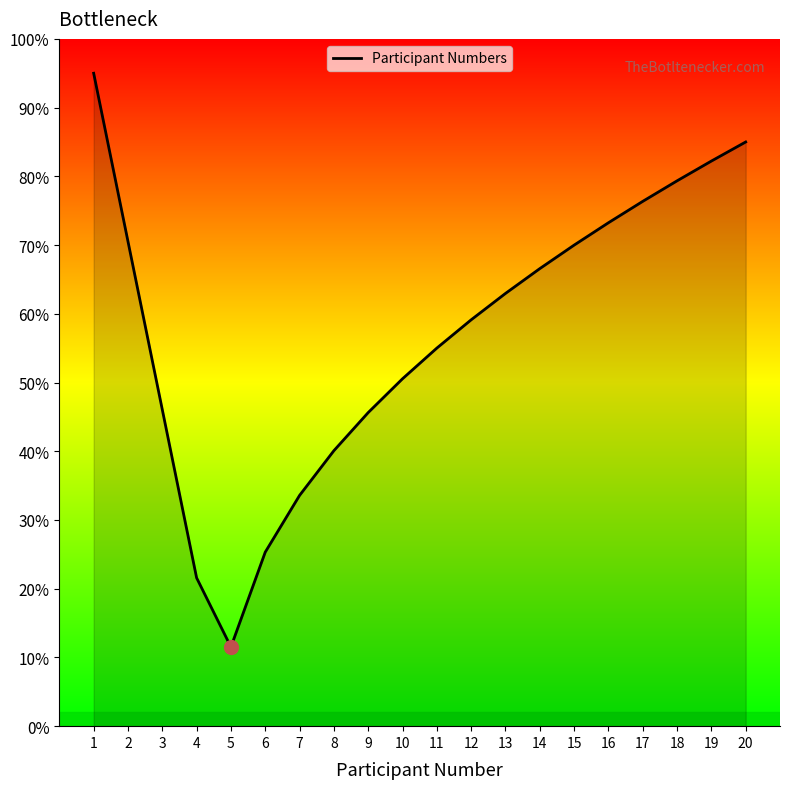

At which category does the chart reach its peak across all series?

1